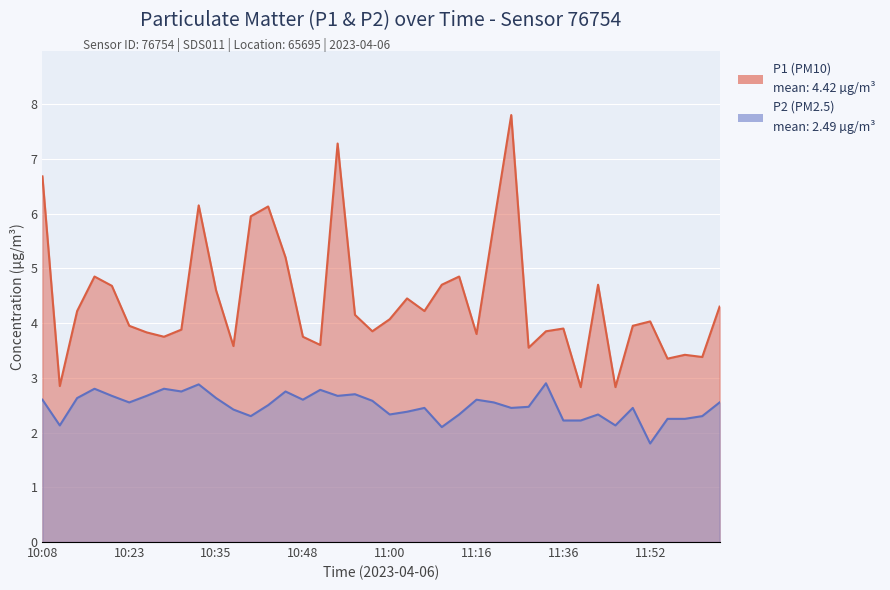

True or false: P2 and P1 cross at least once.

False